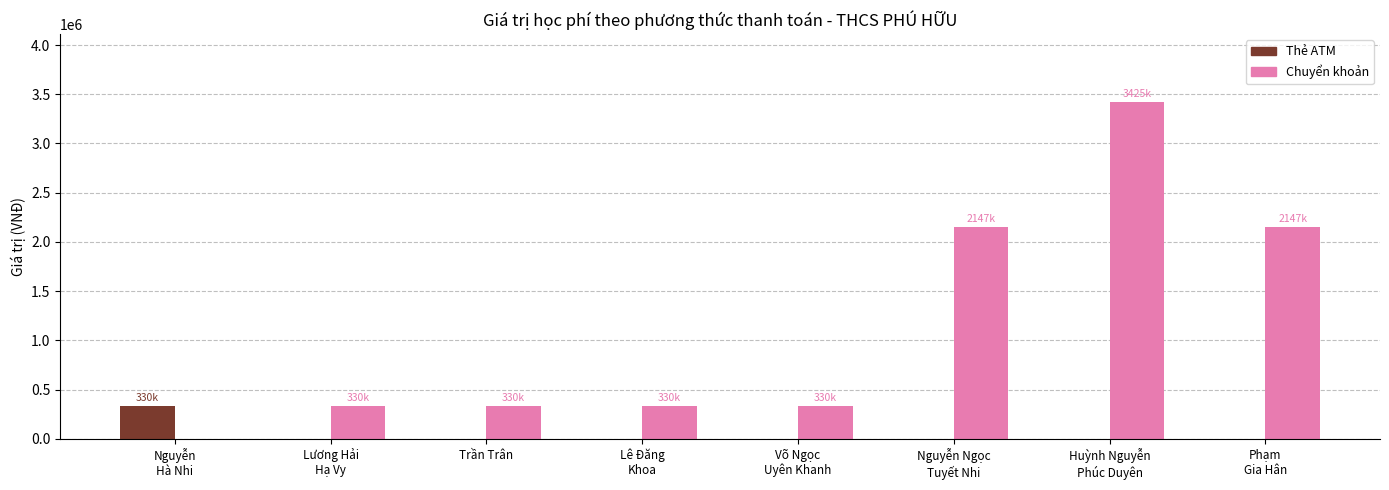

What is the maximum value shown in the chart?

3425000